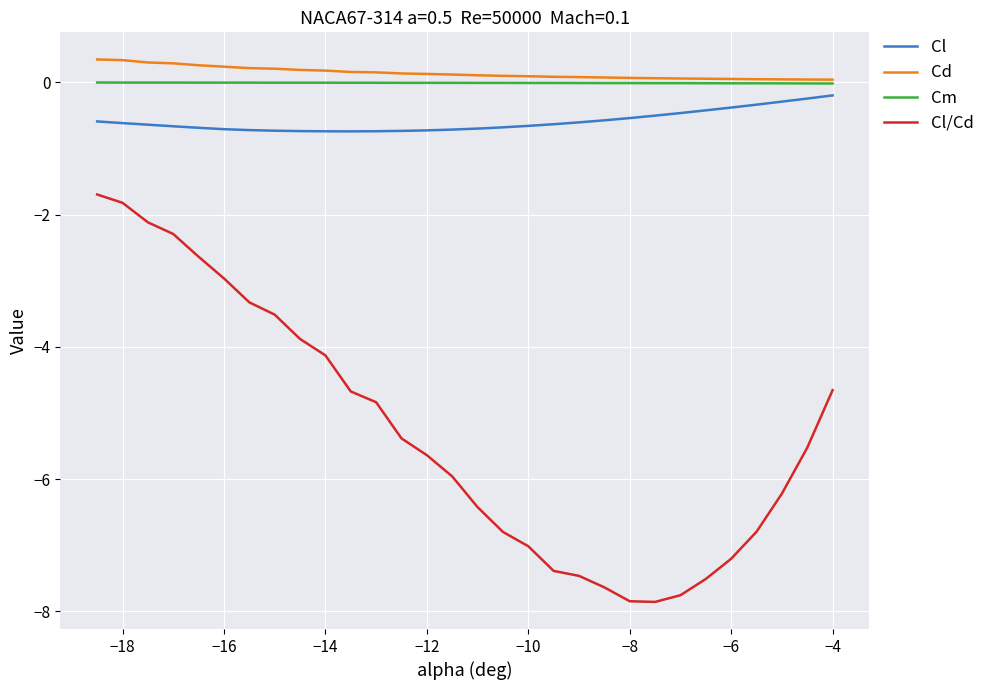

At how many categories does at least one series exceed -7?

30